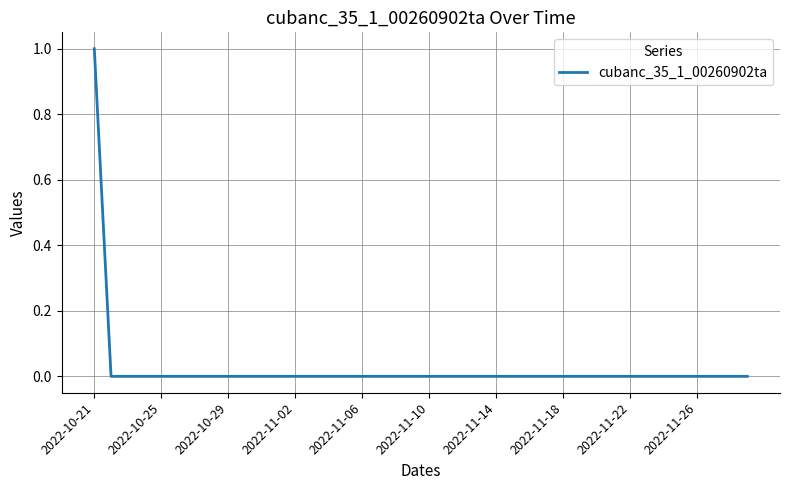

True or false: there are more than 1 points higher than both neighbors.

False